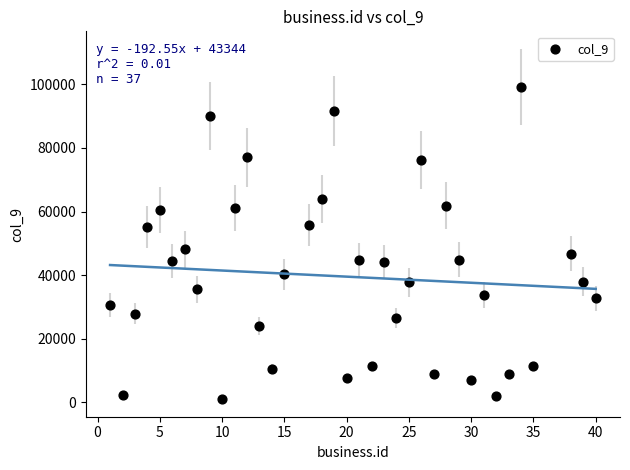

What is the range of X values (max minus min)?

39